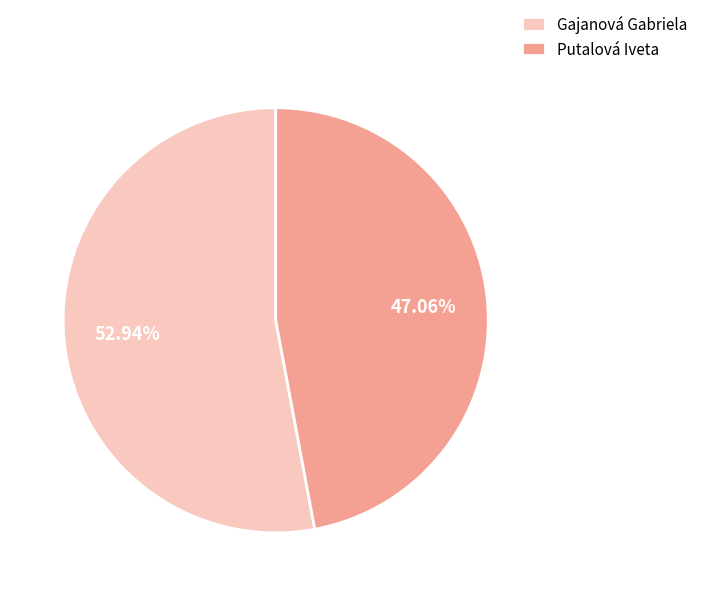

Combined, do Putalová Iveta and Gajanová Gabriela account for over 50%?

Yes